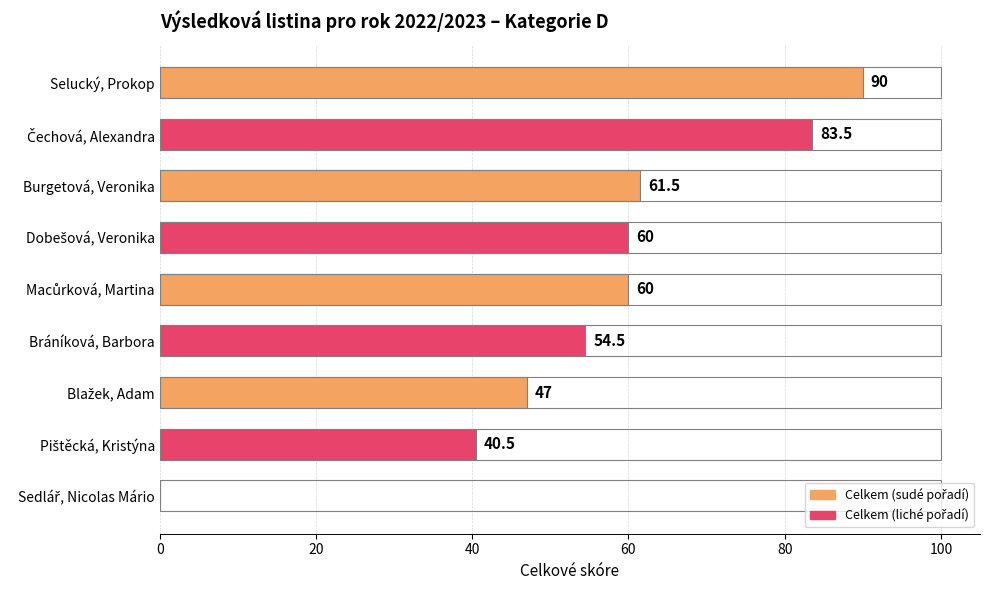

What is the sum of all values?

497.0